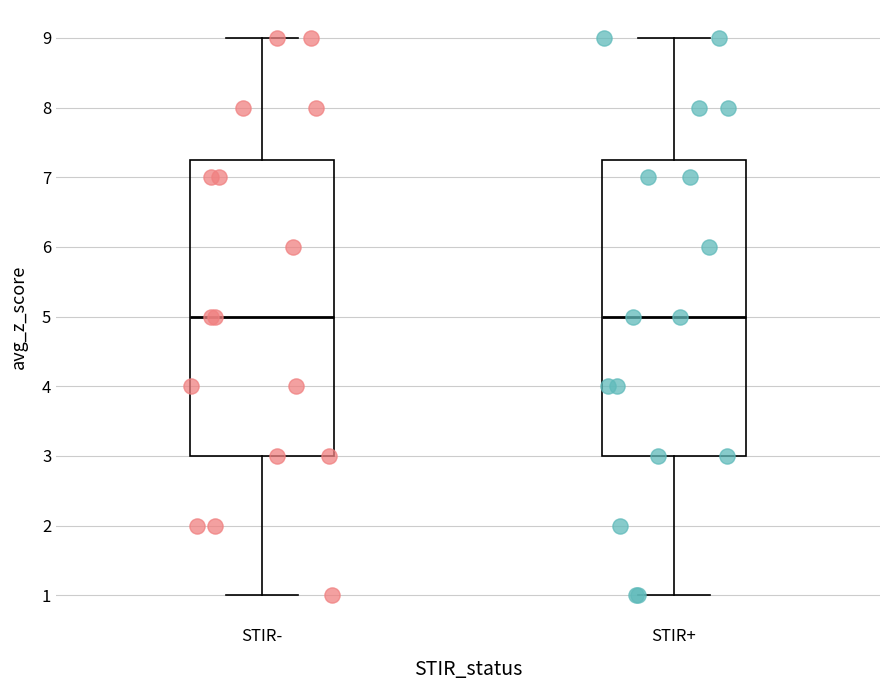

Reading left to right, transcribe this box plot: for each box, give where its median line is, the range the box spans, and where its two whiskers end, as read against the y-axis. The values are not printed on the chart, so give them approximately, as read against the axis.

STIR-: median 5.0, box 3.0 to 7.3, whiskers 1.0 to 9.0
STIR+: median 5.0, box 3.0 to 7.3, whiskers 1.0 to 9.0